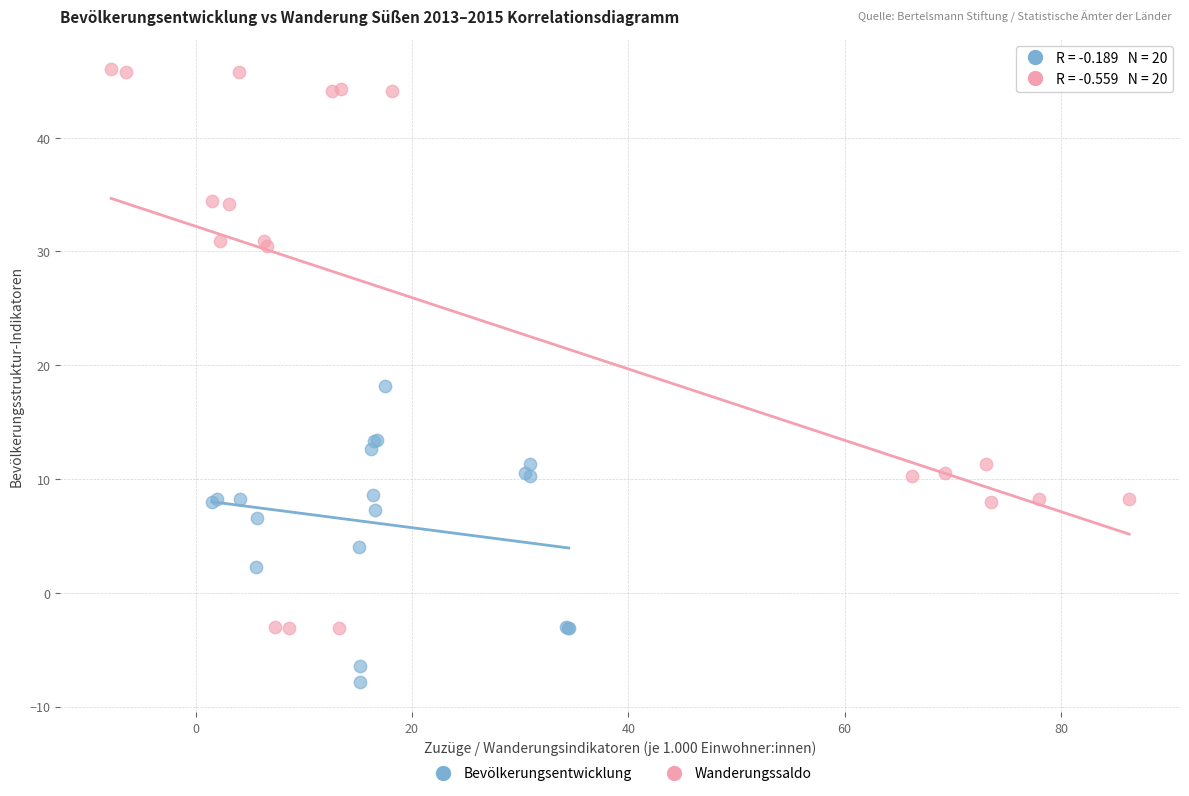

Which series has the largest Y range (max minus min)?

Wanderungssaldo